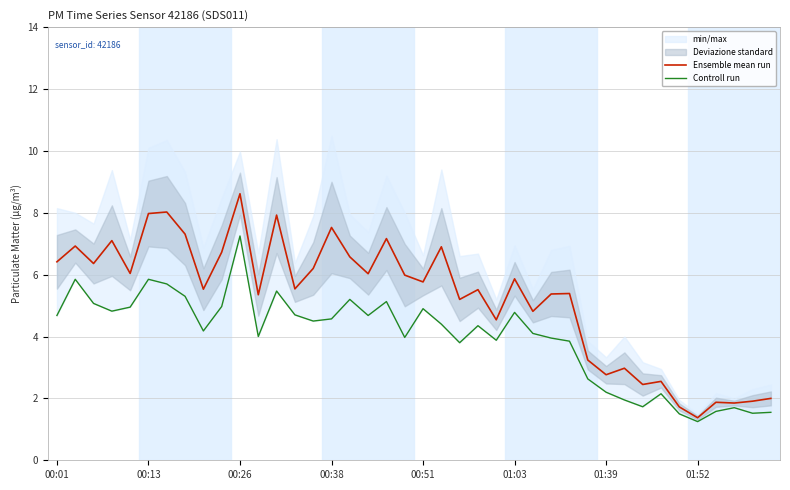

Is the value of Controll run at 27 greater than the value of Ensemble mean run at 33?

Yes